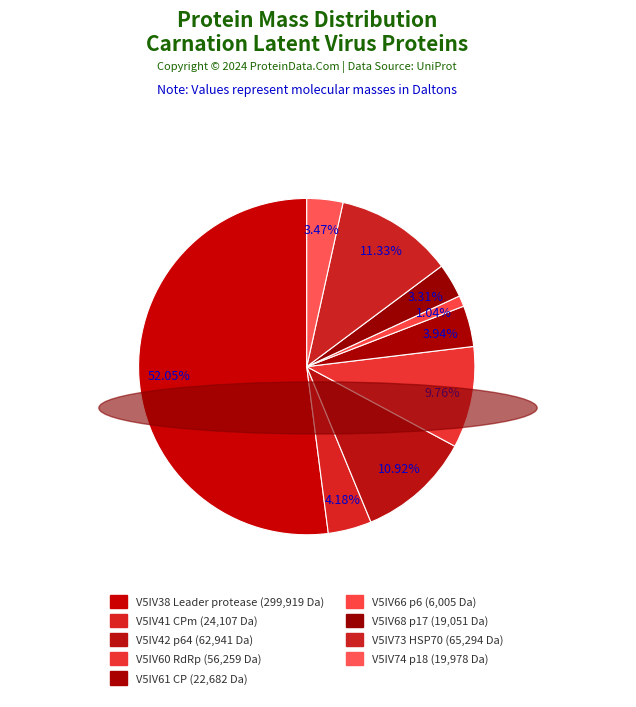

What percentage is the V5IV68 p17 slice, to the nearest percent?

3%